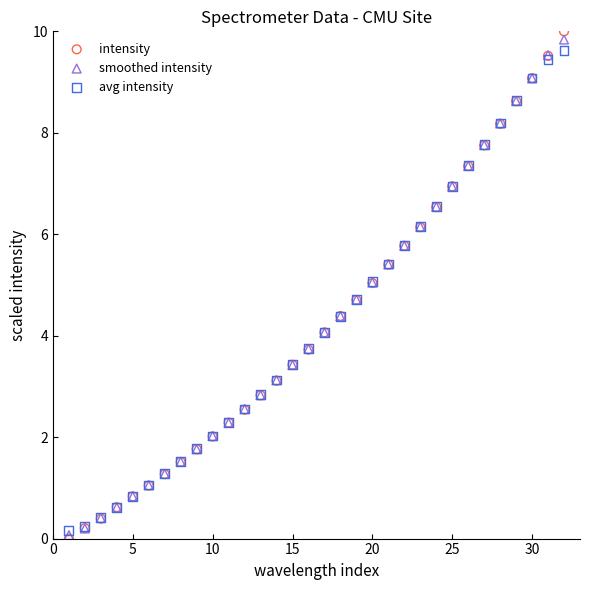

Which series has the largest Y range (max minus min)?

intensity